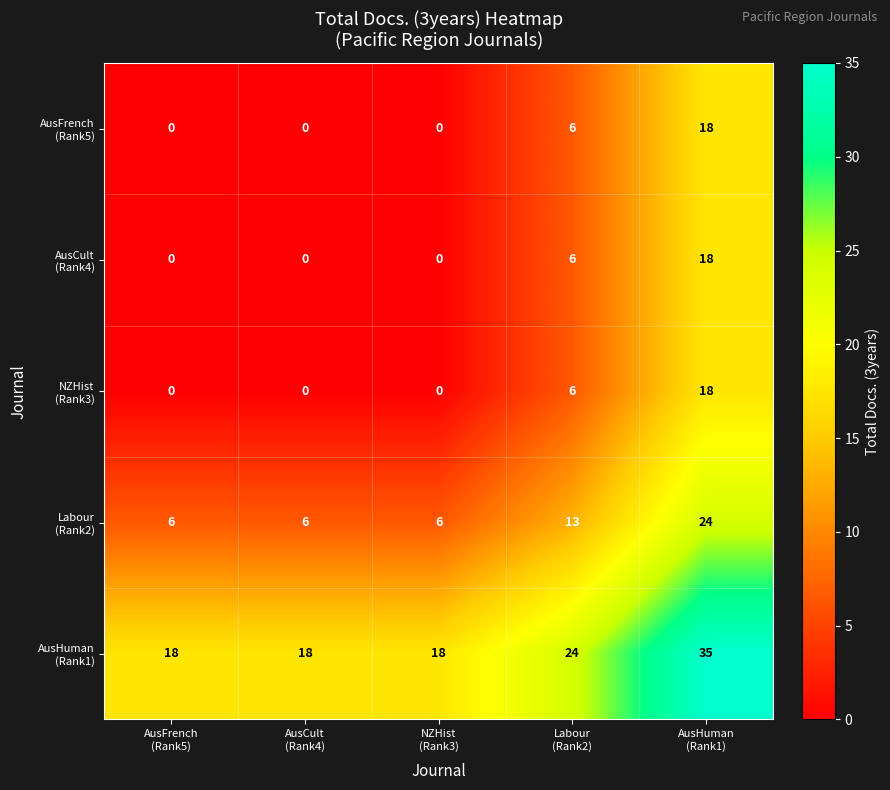

At how many categories does at least one series exceed 4?

5